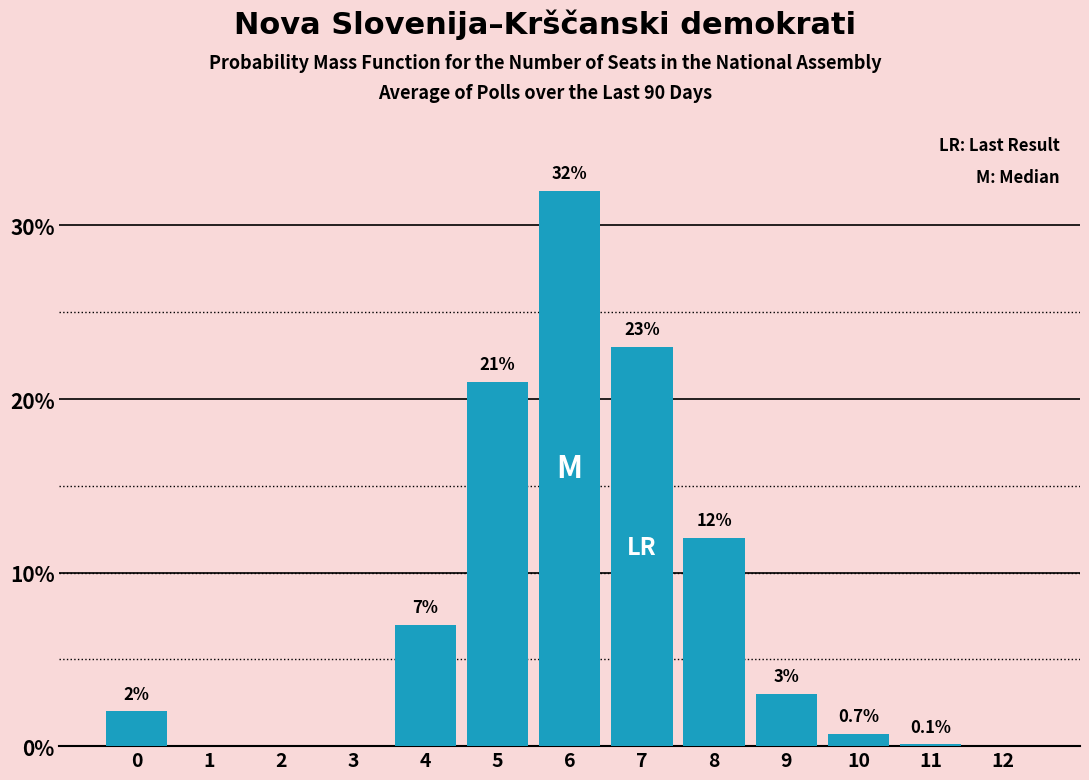

Reading right to left, list all the values displayed in this chart.

12=0.0	11=0.1	10=0.7	9=3.0	8=12.0	7=23.0	6=32.0	5=21.0	4=7.0	3=0.0	2=0.0	1=0.0	0=2.0